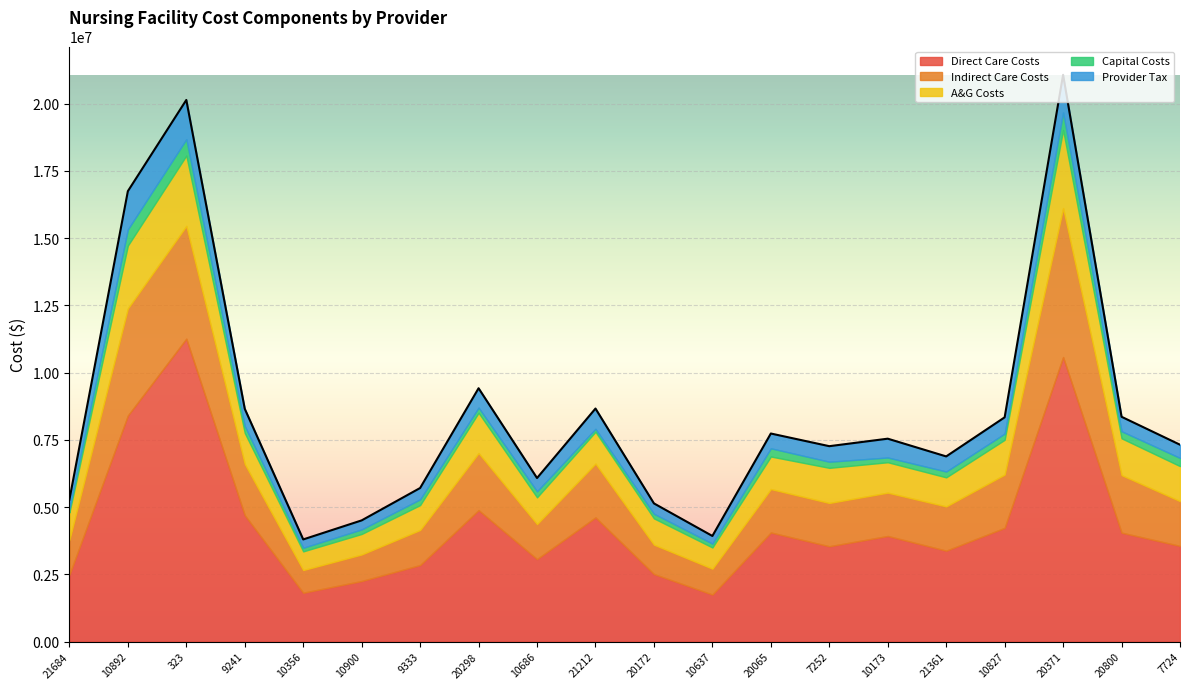

What is the greatest value displayed?

11262825.0